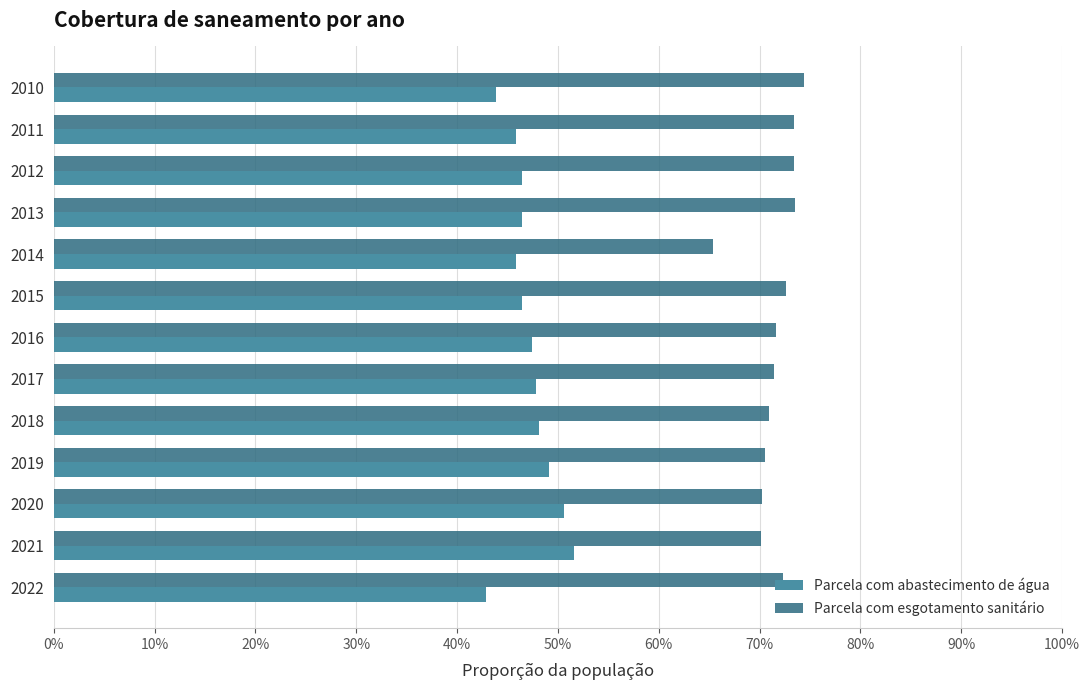

What are all the series names shown in the legend?

Parcela com abastecimento de água, Parcela com esgotamento sanitário